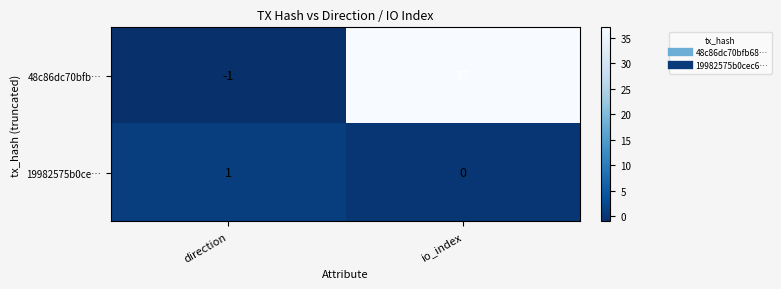

What is the difference between the maximum and minimum values in the 48c86dc70bfb… series?

38